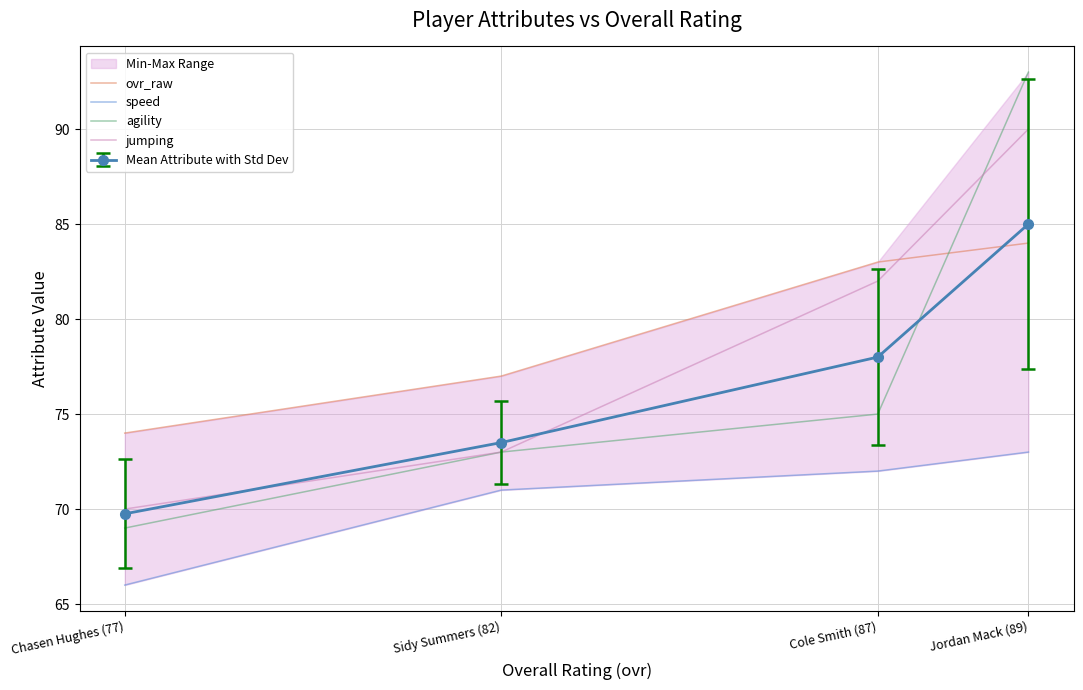

Rank the series by their maximum value, from highest to lowest.

agility, jumping, ovr_raw, speed